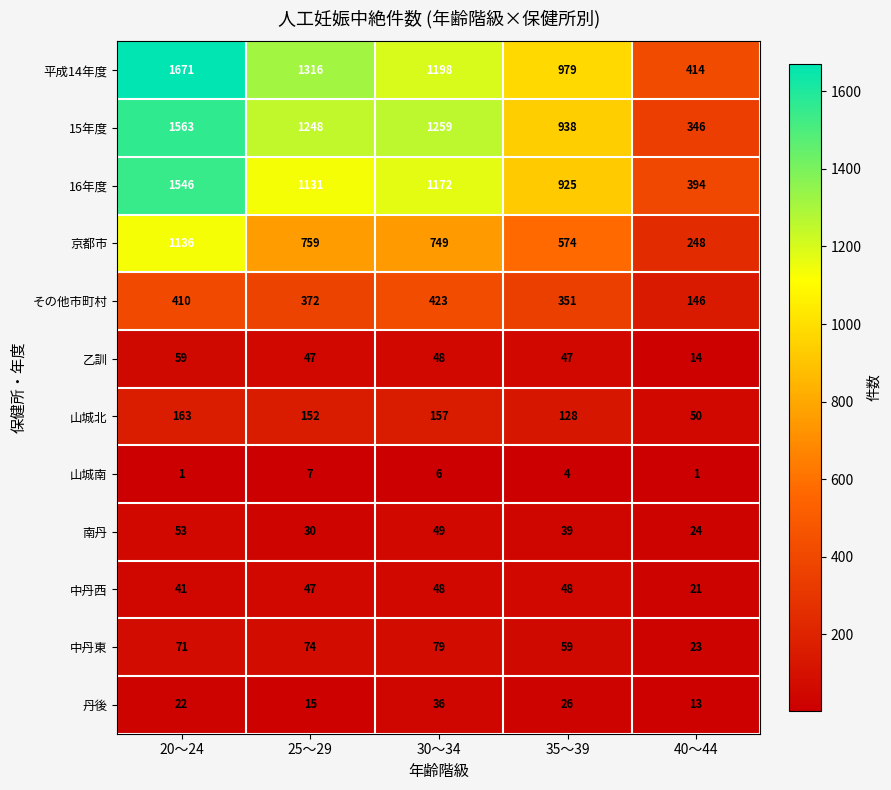

True or false: 15年度 has a value of 1259 at 30～34.

True